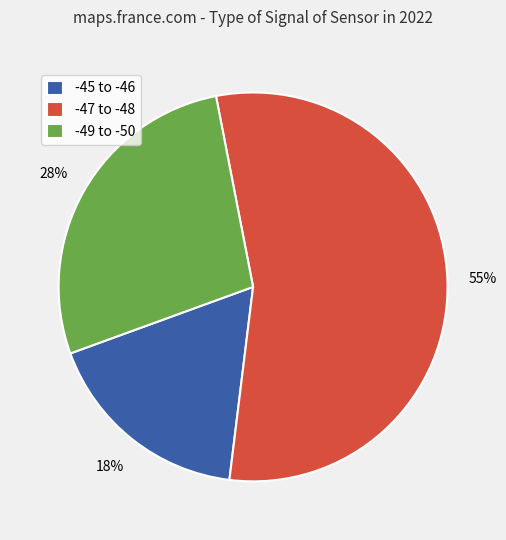

Rank the categories by value from lowest to highest.

-45 to -46, -49 to -50, -47 to -48